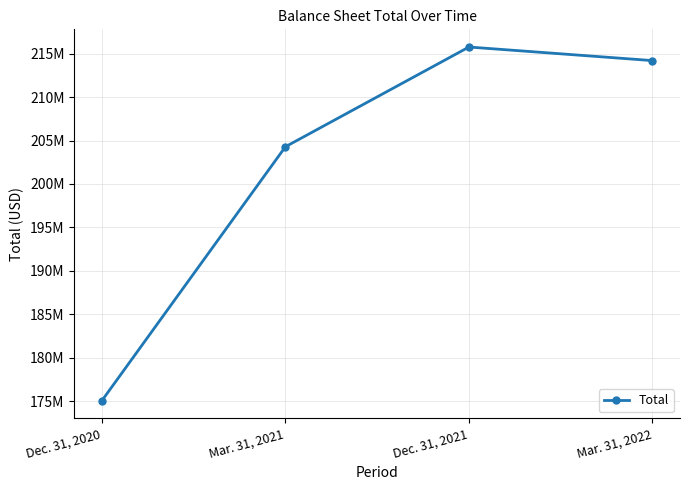

What is the minimum value shown in the chart?

175080174